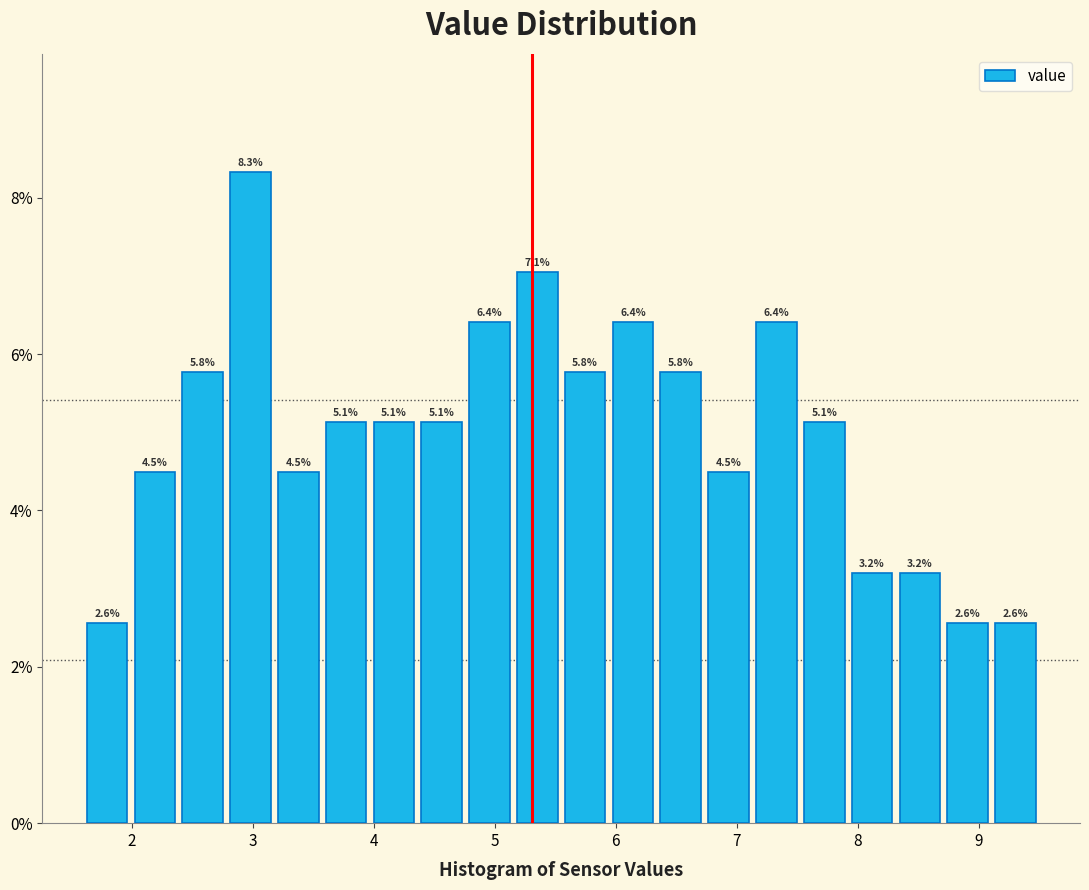

Around what value on the x-axis is the tallest bar? Give the approximate position of its centre, as read against the axis.

3.0